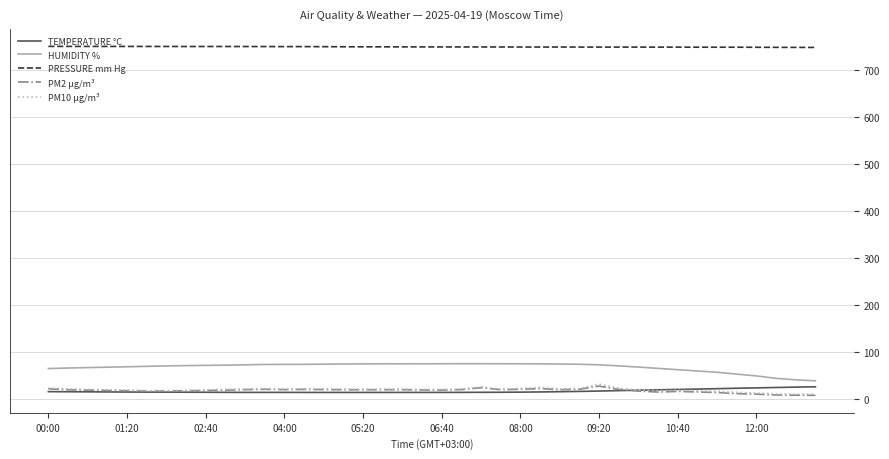

True or false: PM10 µg/m³ and PRESSURE mm Hg cross at least once.

False